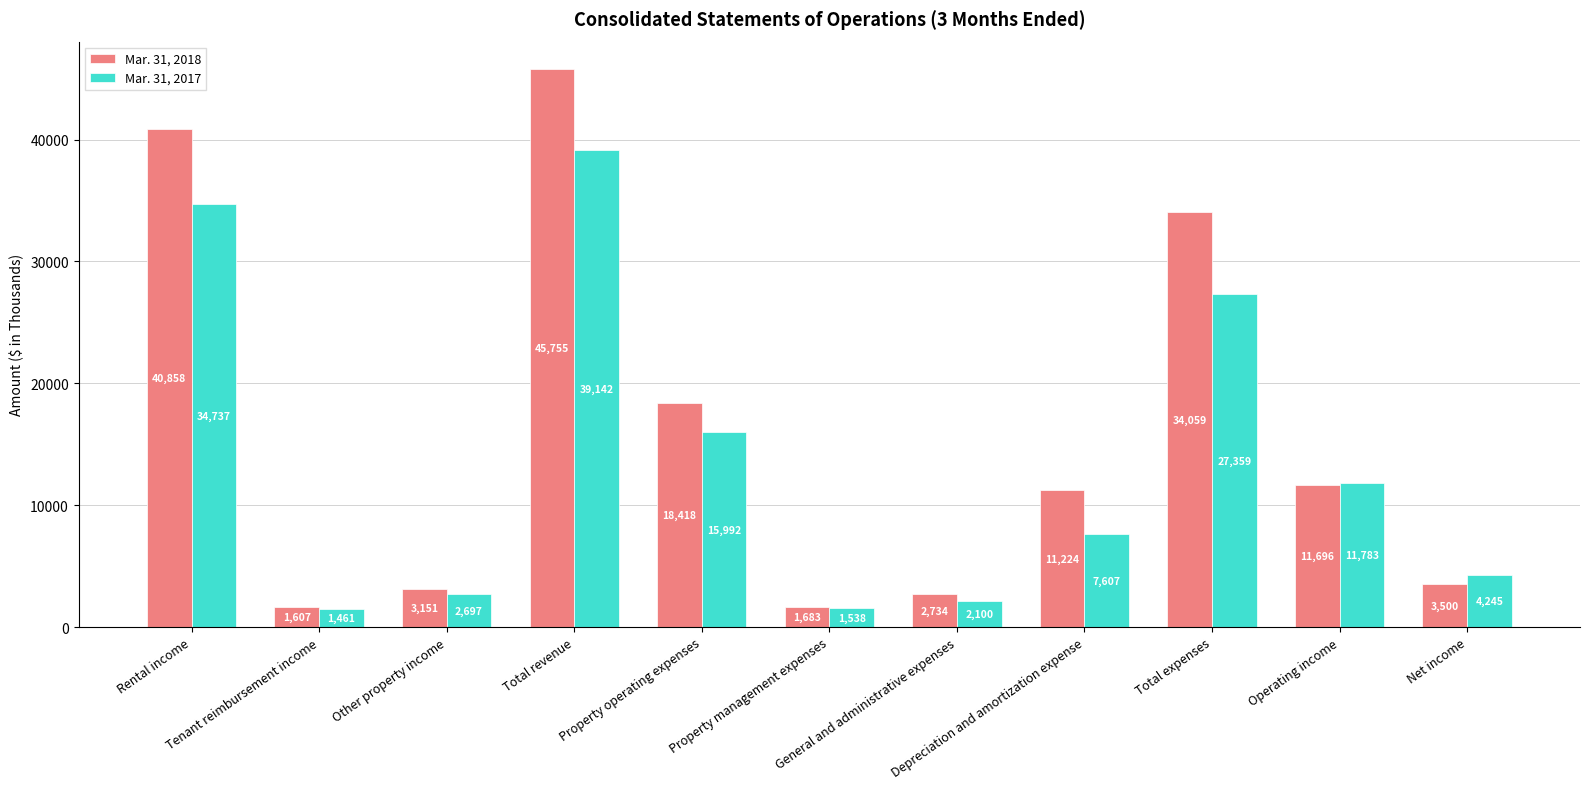

Reading left to right, what are all the values shown in this chart?

Mar. 31, 2018: Rental income=40858	Tenant reimbursement income=1607	Other property income=3151	Total revenue=45755	Property operating expenses=18418	Property management expenses=1683	General and administrative expenses=2734	Depreciation and amortization expense=11224	Total expenses=34059	Operating income=11696	Net income=3500
Mar. 31, 2017: Rental income=34737	Tenant reimbursement income=1461	Other property income=2697	Total revenue=39142	Property operating expenses=15992	Property management expenses=1538	General and administrative expenses=2100	Depreciation and amortization expense=7607	Total expenses=27359	Operating income=11783	Net income=4245